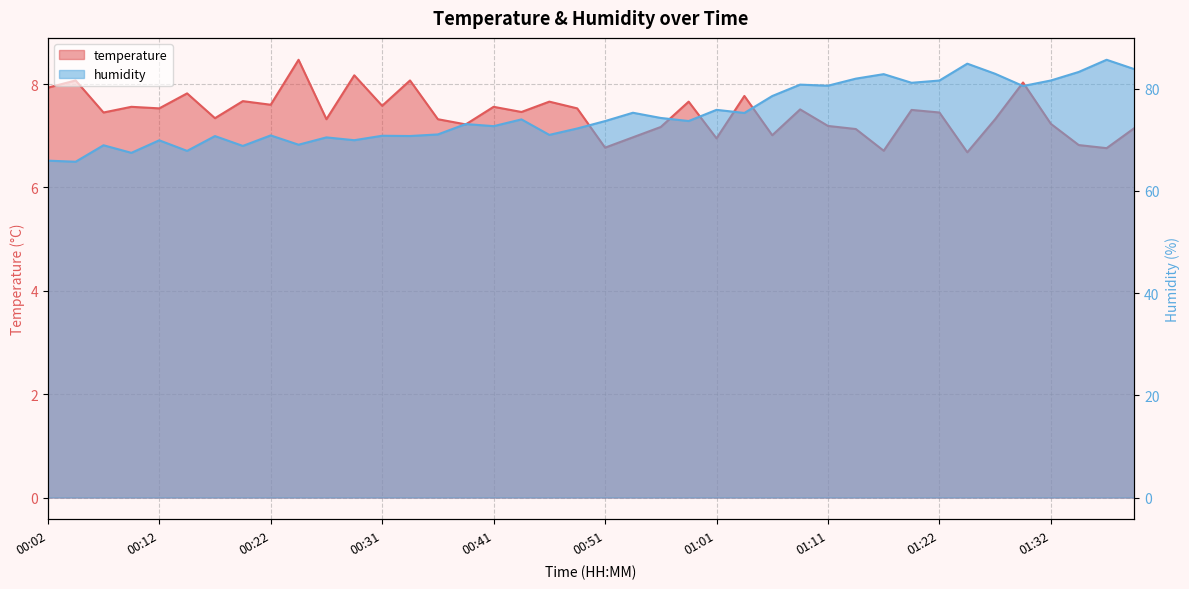

Is it true that humidity equals 84.9 at 01:25?

True